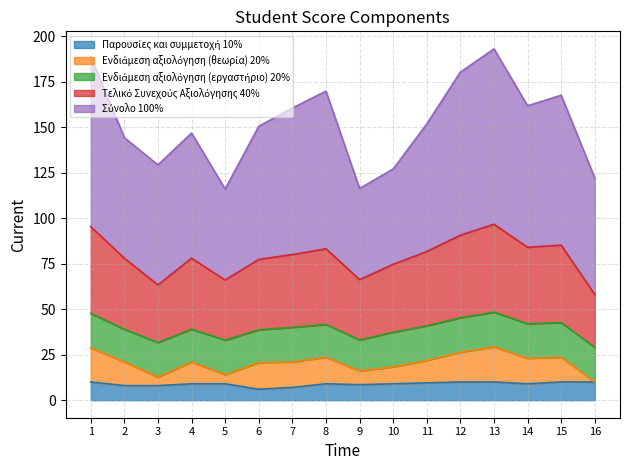

How many data points in Τελικό Συνεχούς Αξιολόγησης 40% are above 40?

7